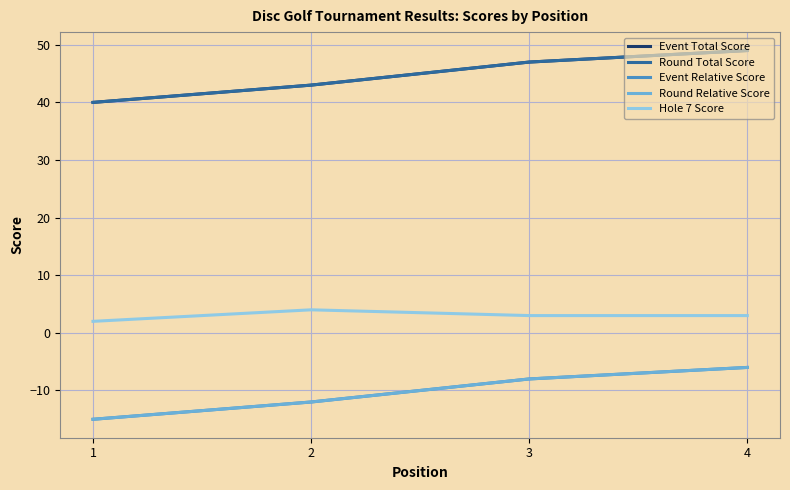

The value of Event Total Score at 3 is 47. True or false?

True